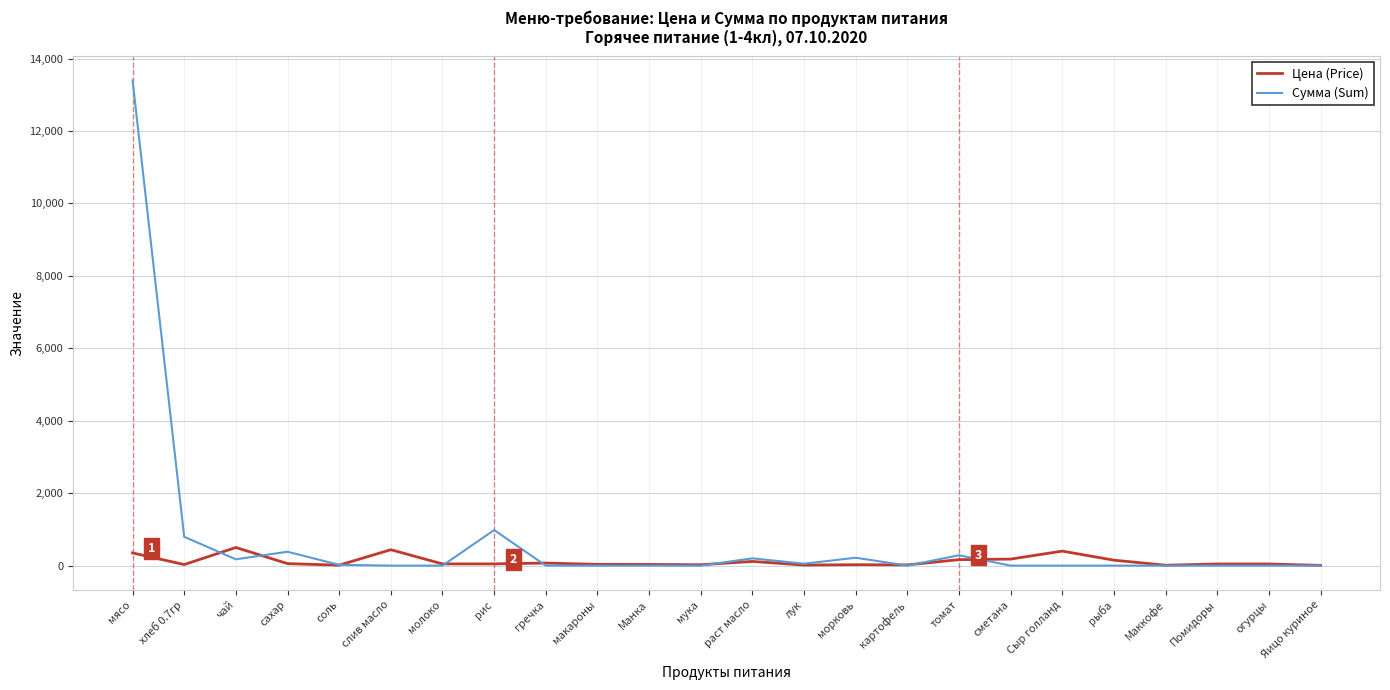

The Сумма (Sum) series shows -6573.1 at макароны. True or false?

False